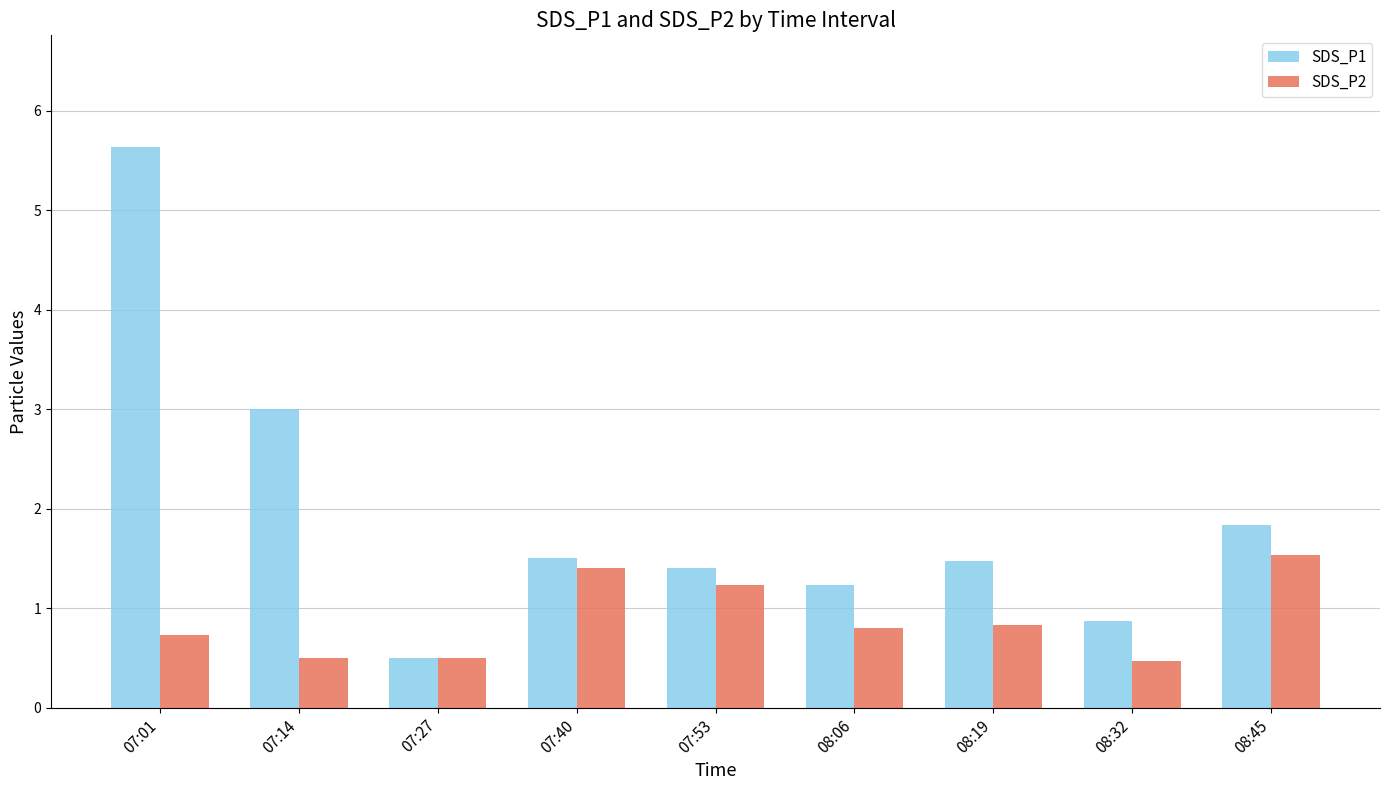

List the series in order of their peak value, highest first.

SDS_P1, SDS_P2